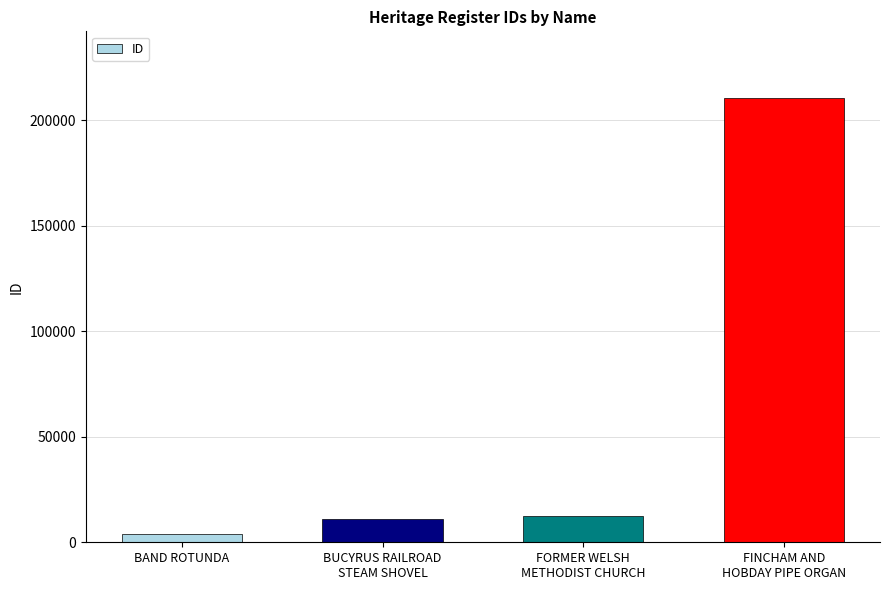

At which category does the chart reach its minimum across all series?

BAND ROTUNDA